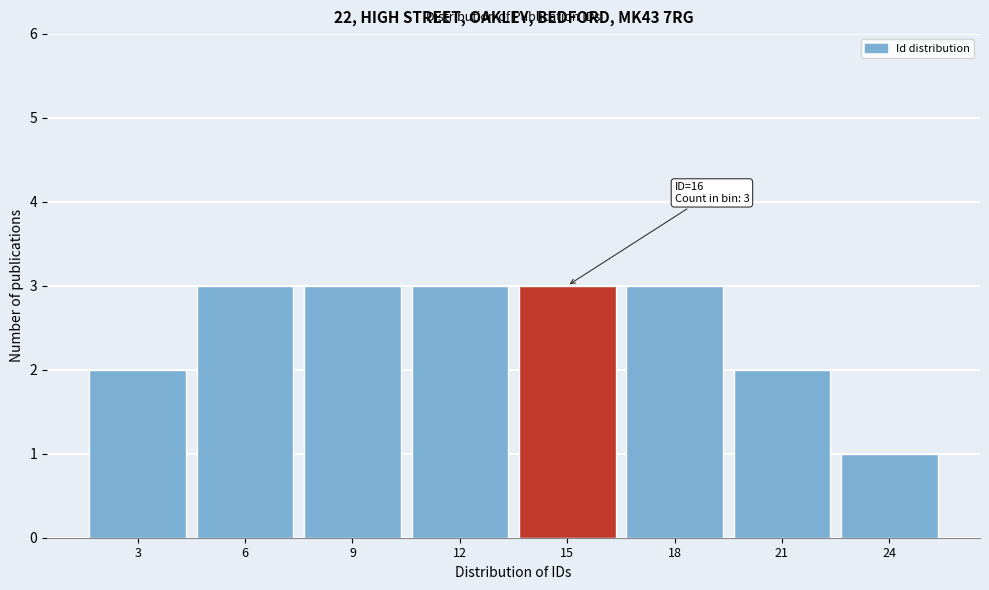

Reading left to right, extract all data points from this chart.

3=2	6=3	9=3	12=3	15=3	18=3	21=2	24=1